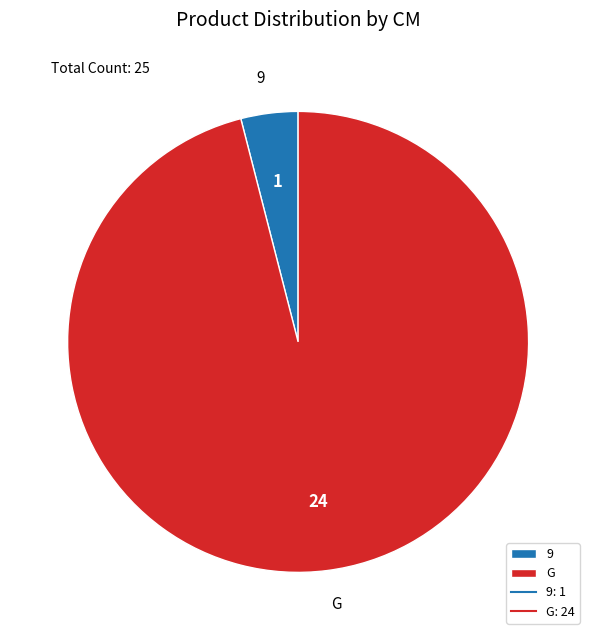

Rank the categories by value from lowest to highest.

9, G